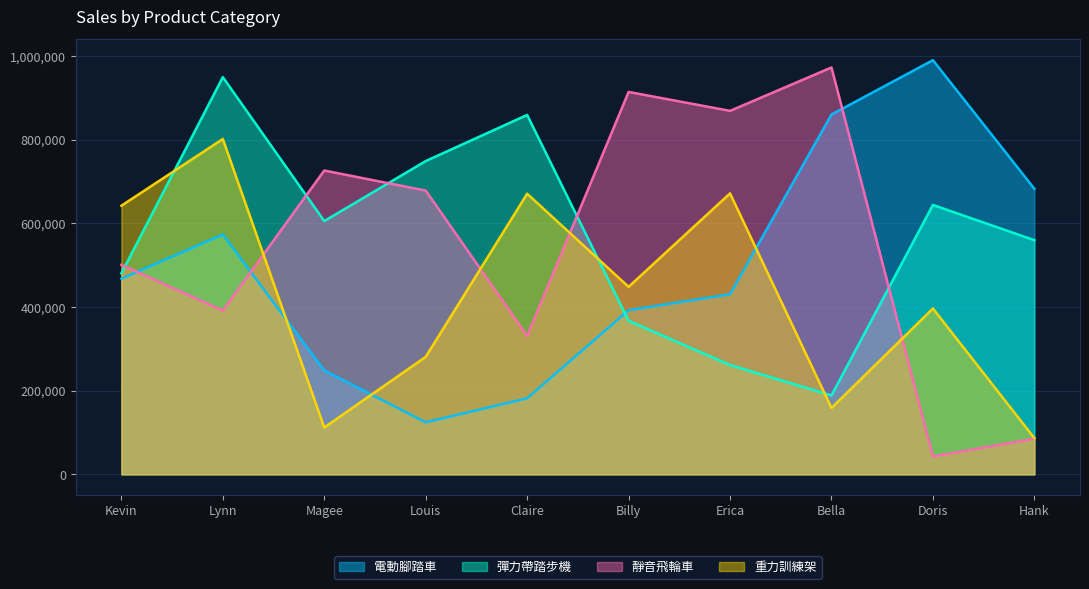

What is the sum of all 靜音飛輪車 values?

5511561